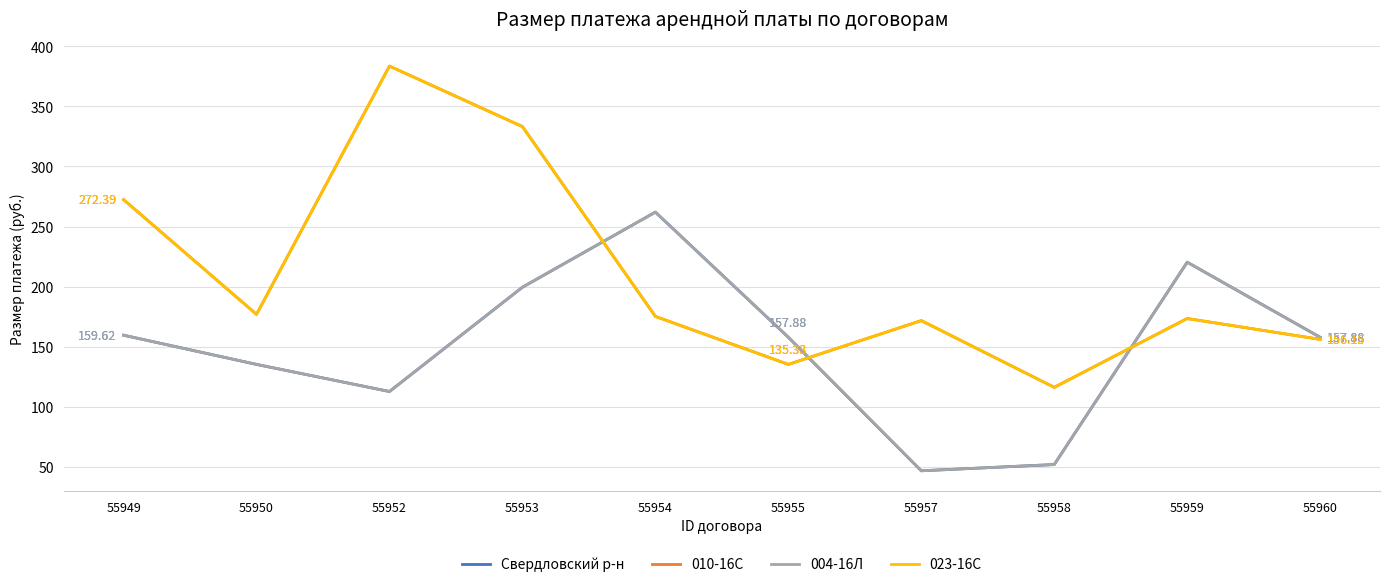

Reading left to right, extract all data points from this chart.

Свердловский р-н: 55949=159.6	55950=135.3	55952=112.8	55953=199.5	55954=262.0	55955=157.9	55957=46.9	55958=52.0	55959=220.3	55960=157.9
010-16С: 55949=272.4	55950=177.0	55952=383.4	55953=333.1	55954=175.2	55955=135.3	55957=171.8	55958=116.2	55959=173.5	55960=156.2
004-16Л: 55949=159.6	55950=135.3	55952=112.8	55953=199.5	55954=262.0	55955=157.9	55957=46.9	55958=52.0	55959=220.3	55960=157.9
023-16С: 55949=272.4	55950=177.0	55952=383.4	55953=333.1	55954=175.2	55955=135.3	55957=171.8	55958=116.2	55959=173.5	55960=156.2